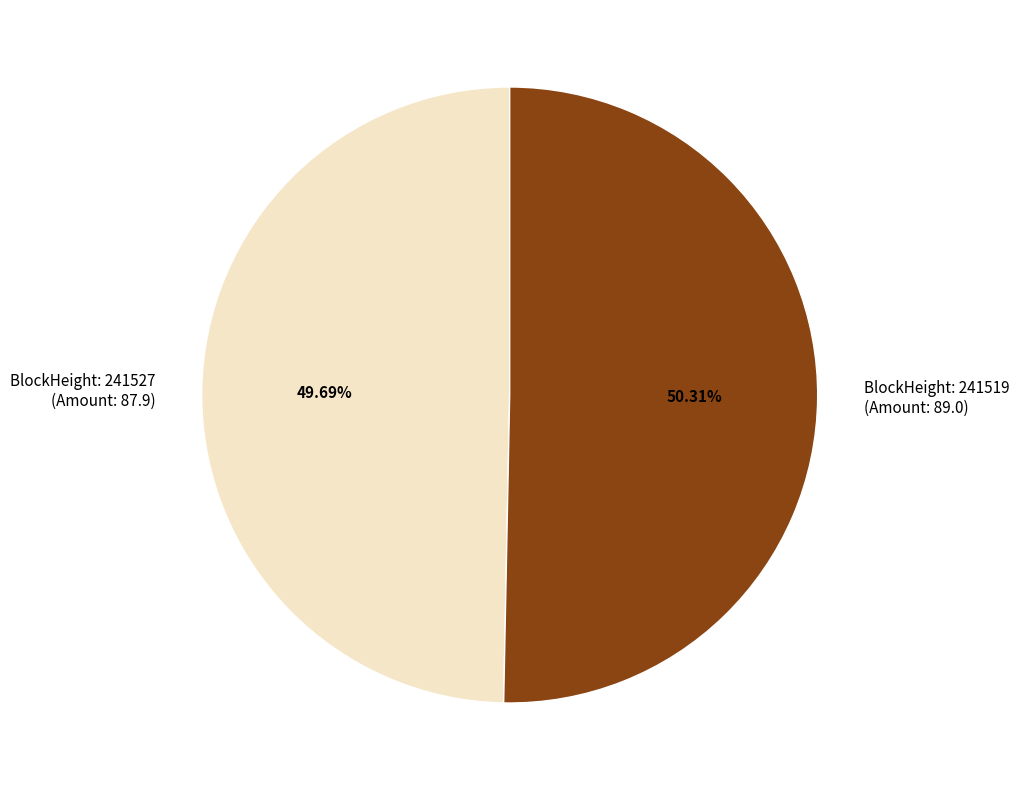

Rank the categories by value from lowest to highest.

BlockHeight: 241527 (Amount: 87.9), BlockHeight: 241519 (Amount: 89.0)